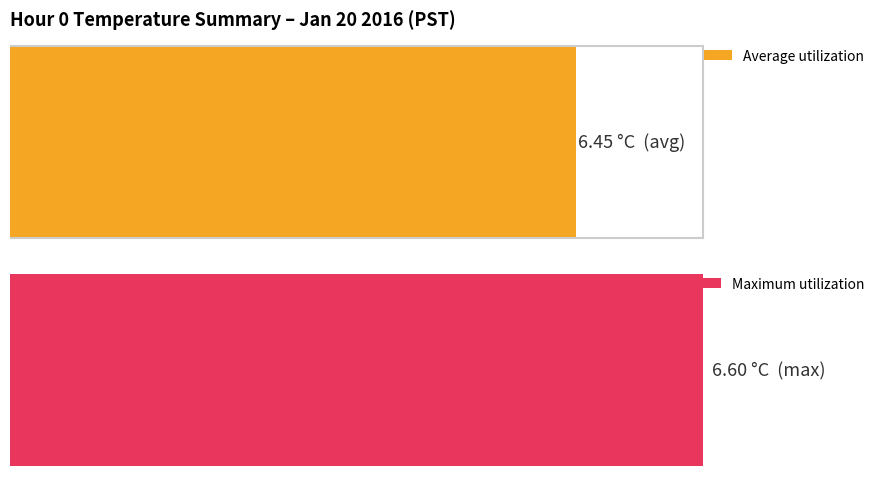

What are all the series names shown in the legend?

Average utilization, Maximum utilization